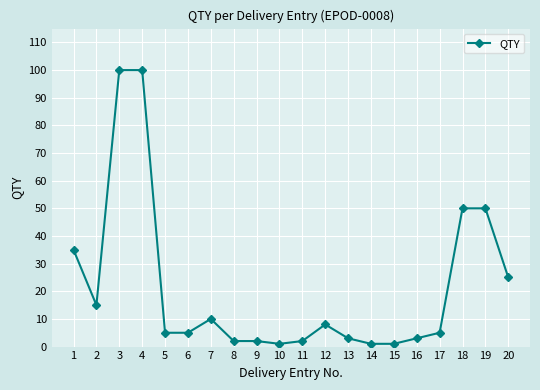

At which category does the data reach its first local valley?

2